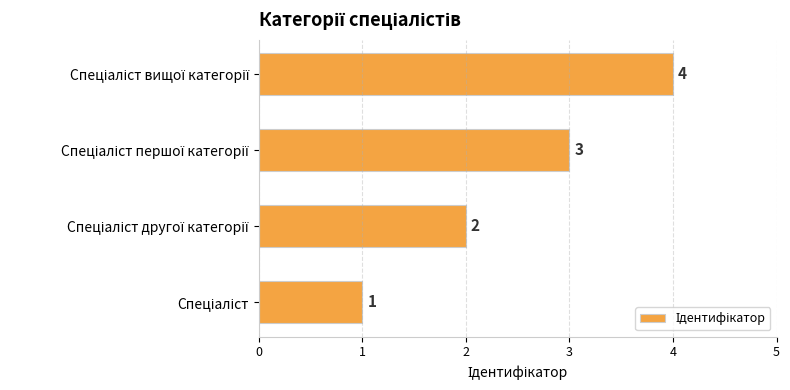

What is the difference between the maximum and minimum values?

3